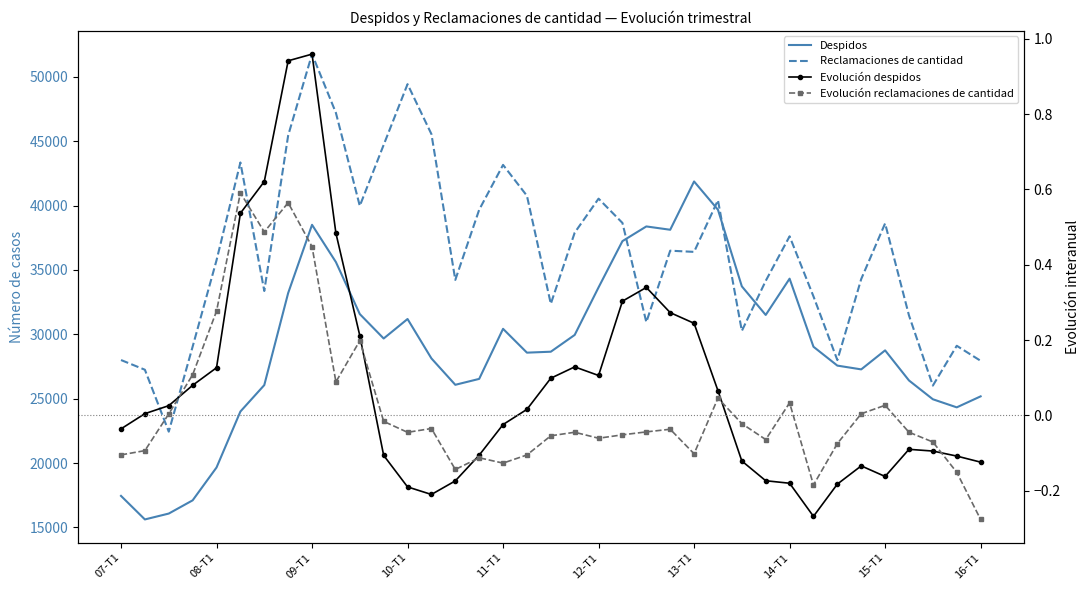

What are all the series names shown in the legend?

Despidos, Reclamaciones de cantidad, Evolución despidos, Evolución reclamaciones de cantidad